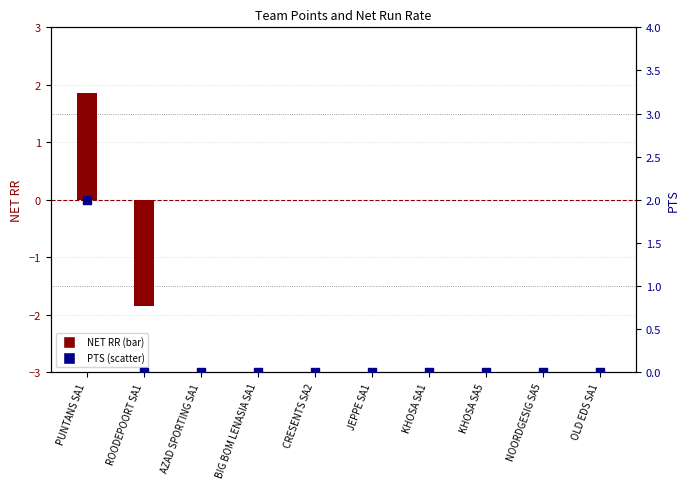

What are all the series names shown in the legend?

NET RR, PTS